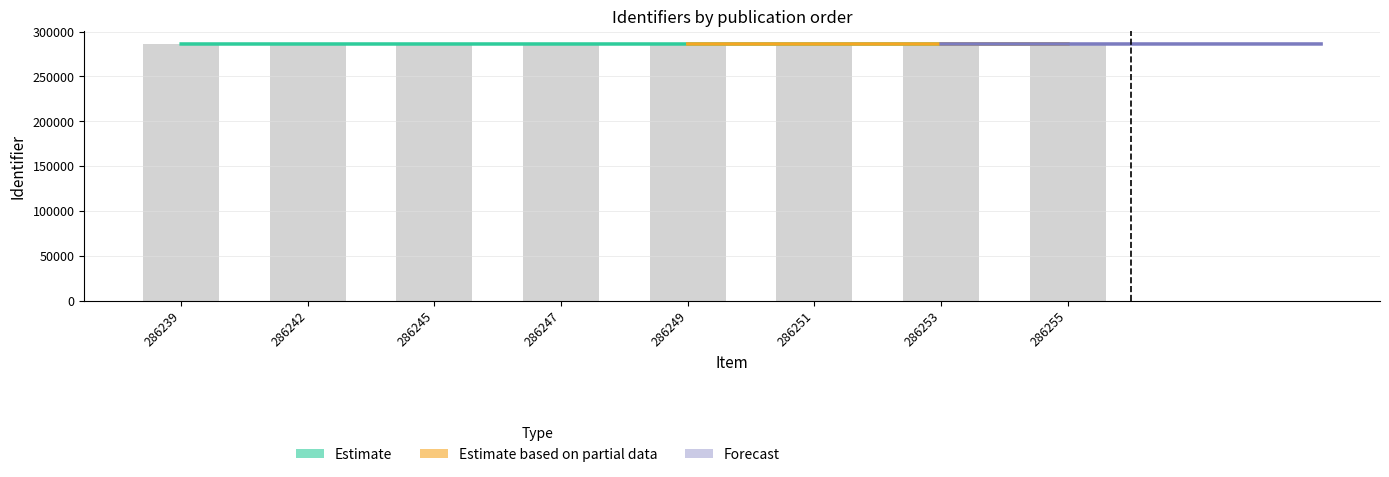

Count the number of categories in the chart.

8